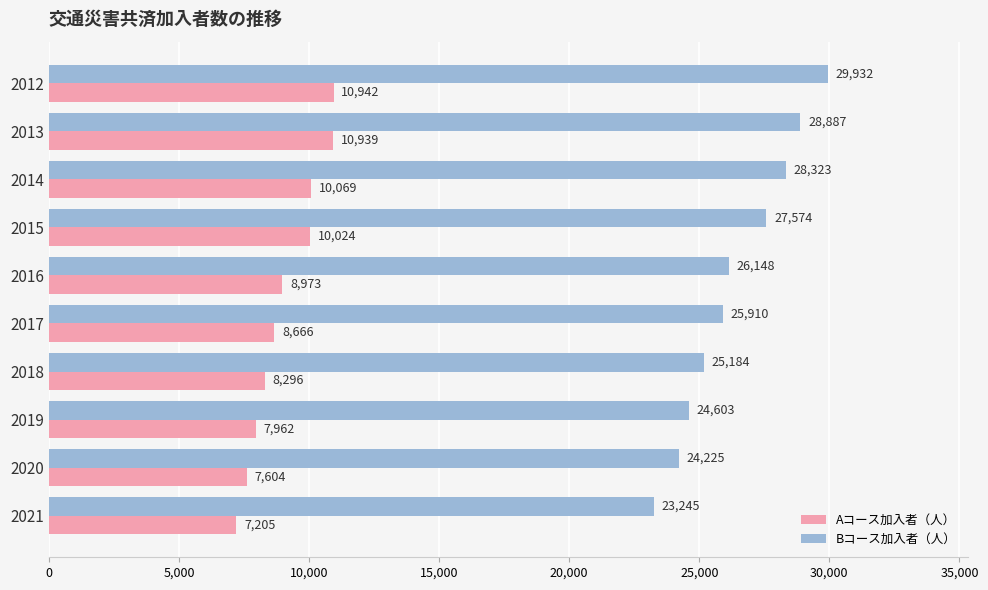

Is the value of Aコース加入者（人） at 2018 greater than the value of Bコース加入者（人） at 2015?

No